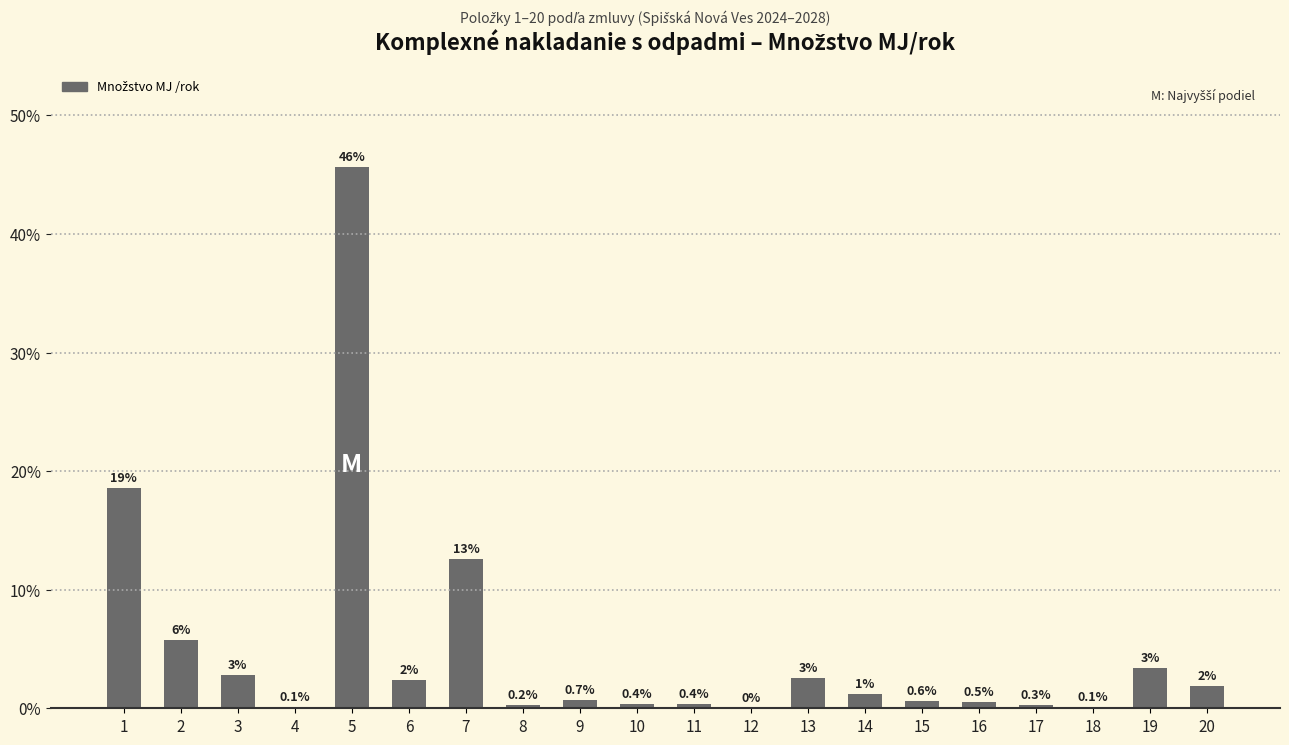

The value at 3 is 5.0. True or false?

False